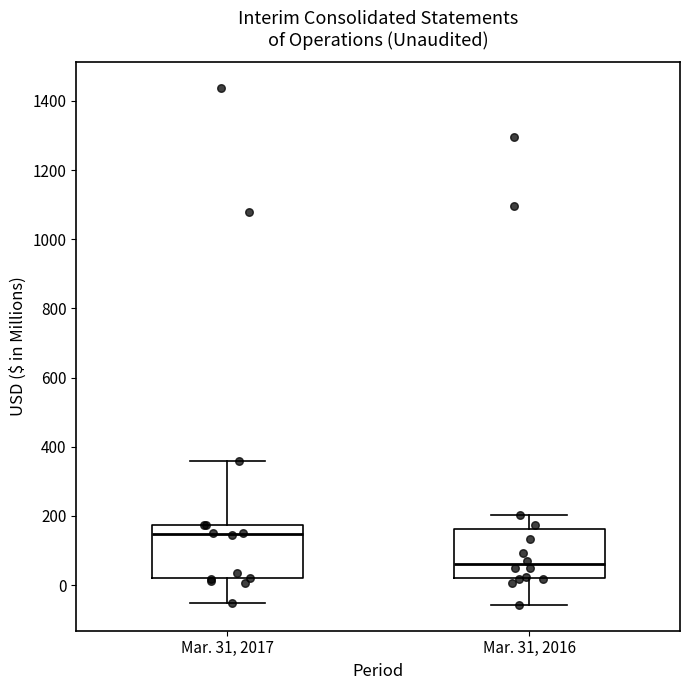

Reading left to right, read every box against the y-axis: the position of its median line, the range the box covers, and the ends of its whiskers. The values are not printed on the chart, so give them approximately, as read against the axis.

Mar. 31, 2017: median 140, box 20 to 180, whiskers -60 to 360
Mar. 31, 2016: median 60, box 20 to 160, whiskers -60 to 200